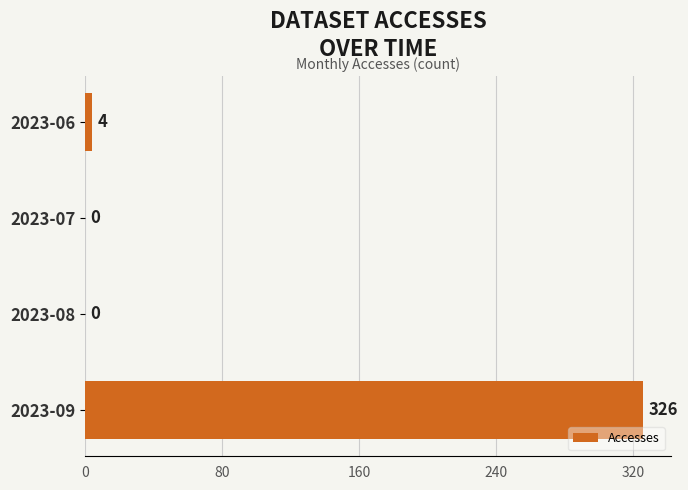

Reading top to bottom, transcribe all the data shown in this chart.

2023-06=4	2023-07=0	2023-08=0	2023-09=326